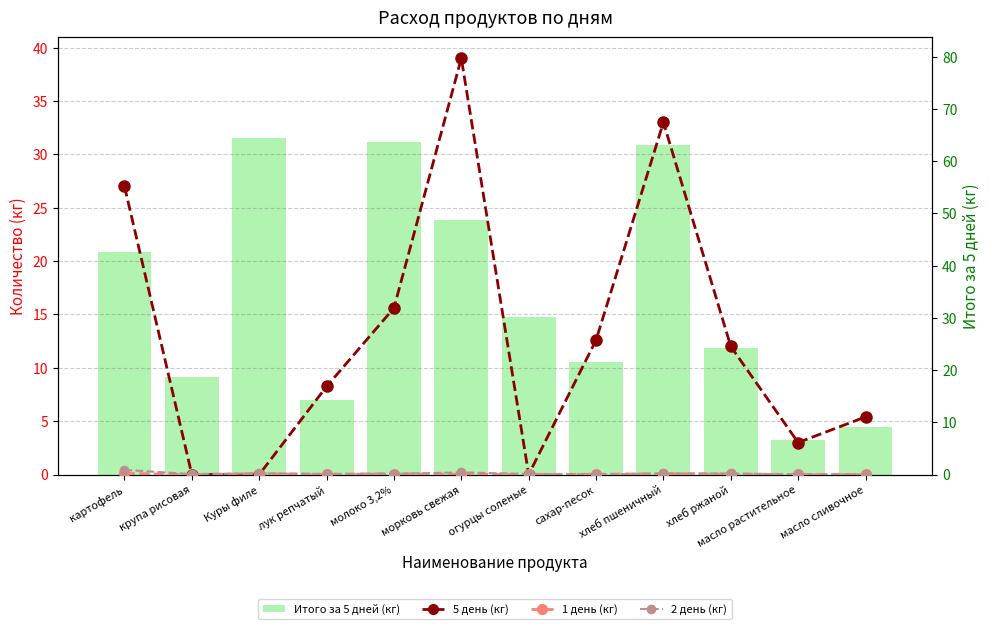

What position from the left is картофель?

1